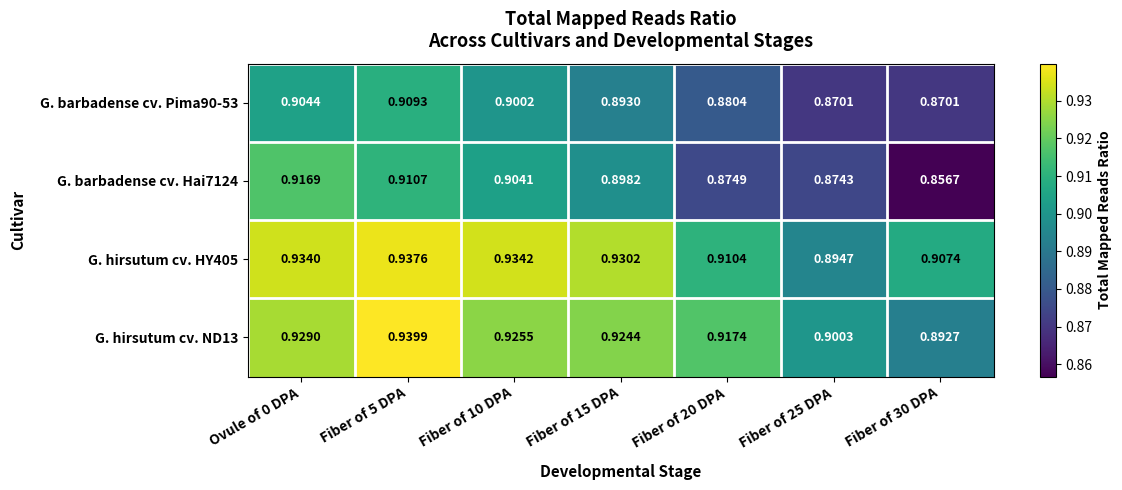

At which category is the sum across all series the highest?

Fiber of 5 DPA